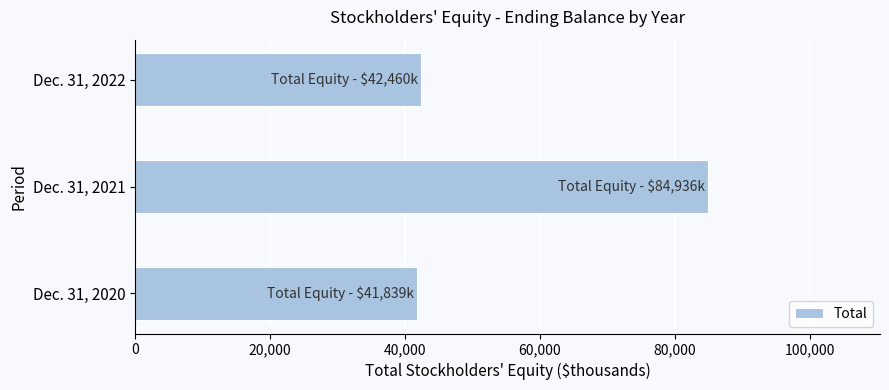

Approximately how many times larger is the value at Dec. 31, 2021 compared to Dec. 31, 2020?

2.0